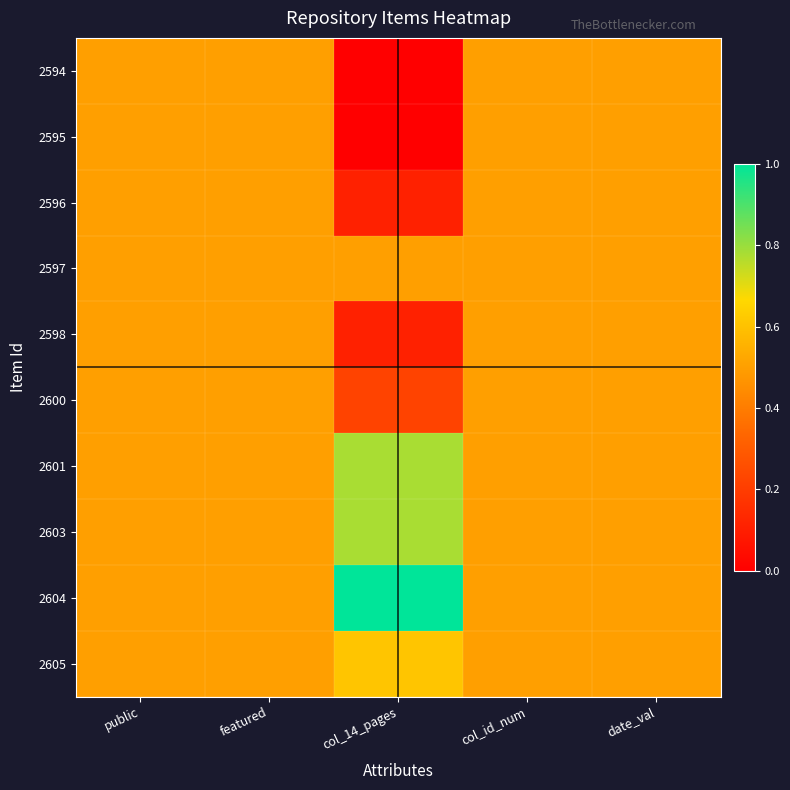

Reading left to right, transcribe all the data shown in this chart.

2594: public=0.5	featured=0.5	col_14_pages=0.0	col_id_num=0.5	date_val=0.5
2595: public=0.5	featured=0.5	col_14_pages=0.0	col_id_num=0.5	date_val=0.5
2596: public=0.5	featured=0.5	col_14_pages=0.1	col_id_num=0.5	date_val=0.5
2597: public=0.5	featured=0.5	col_14_pages=0.5	col_id_num=0.5	date_val=0.5
2598: public=0.5	featured=0.5	col_14_pages=0.1	col_id_num=0.5	date_val=0.5
2600: public=0.5	featured=0.5	col_14_pages=0.2	col_id_num=0.5	date_val=0.5
2601: public=0.5	featured=0.5	col_14_pages=0.8	col_id_num=0.5	date_val=0.5
2603: public=0.5	featured=0.5	col_14_pages=0.8	col_id_num=0.5	date_val=0.5
2604: public=0.5	featured=0.5	col_14_pages=1.0	col_id_num=0.5	date_val=0.5
2605: public=0.5	featured=0.5	col_14_pages=0.6	col_id_num=0.5	date_val=0.5